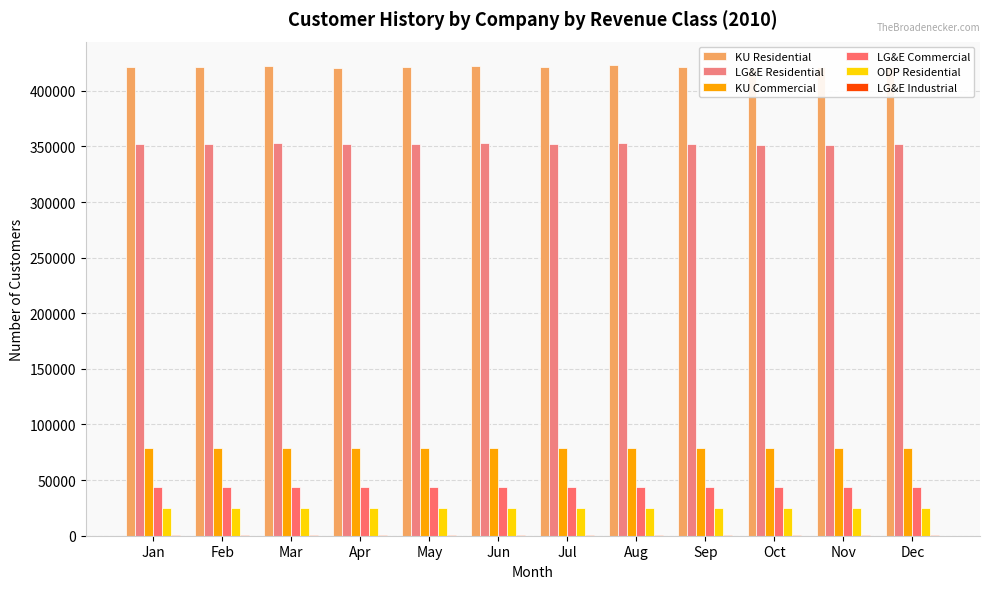

Rank the series by their maximum value, from lowest to highest.

LG&E Industrial, ODP Residential, LG&E Commercial, KU Commercial, LG&E Residential, KU Residential